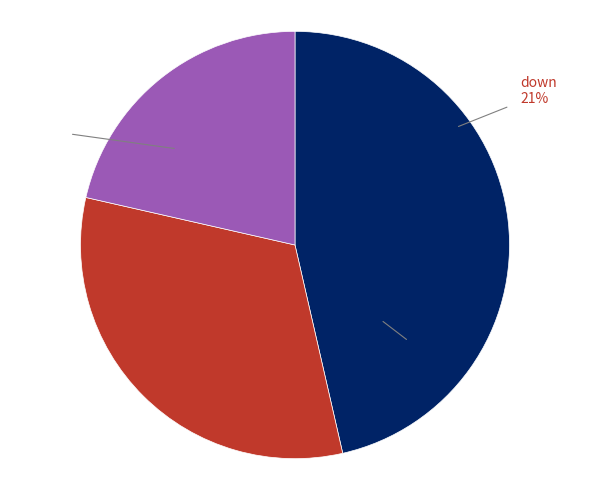

To the nearest percent, what is the difference between the - and up slice percentages?

14%